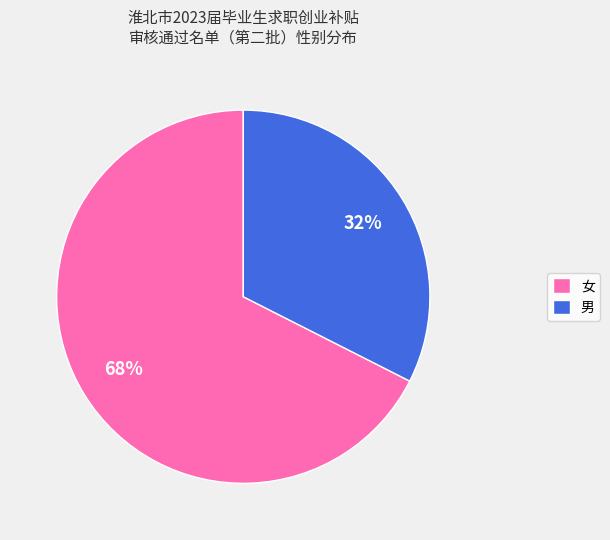

Rank the categories by value from highest to lowest.

女, 男